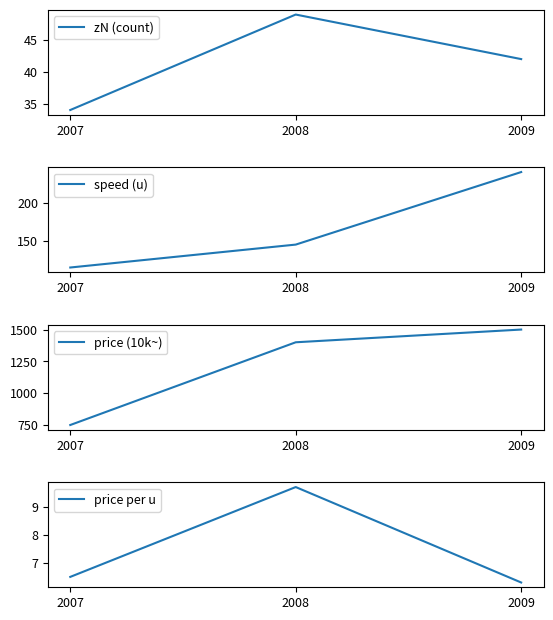

What is the total value across all series at 2007?

905.5